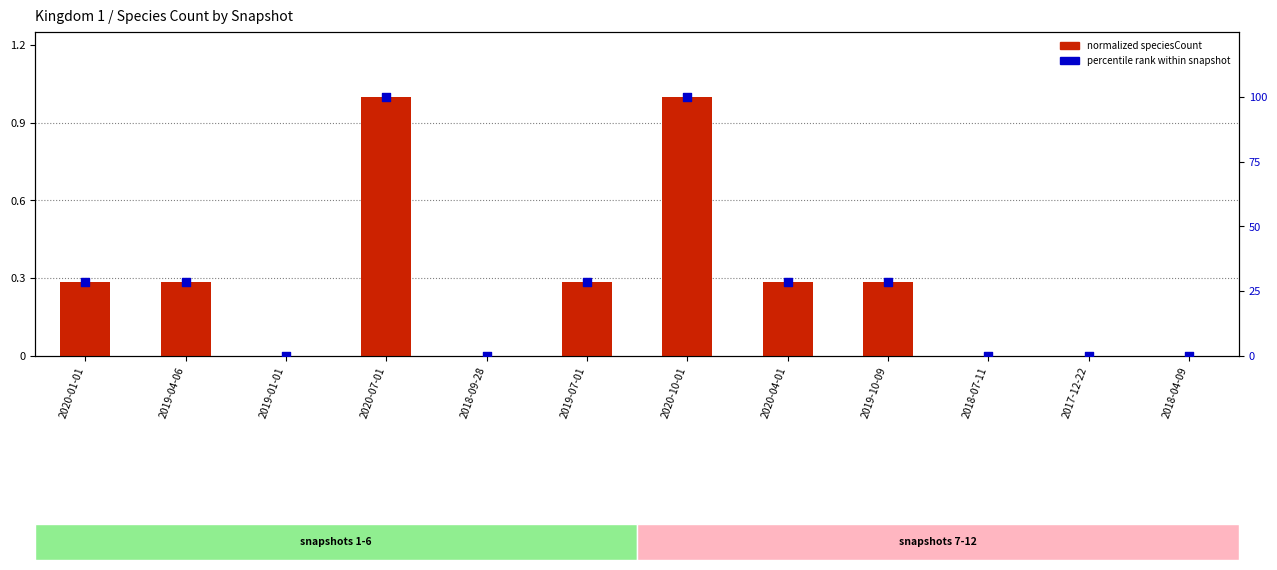

Which series has the largest total across all categories?

percentile rank within snapshot